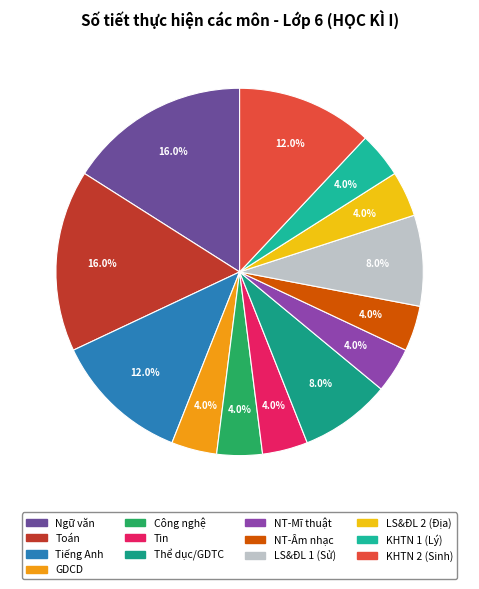

To the nearest percent, what is the combined percentage of Thể dục/GDTC and Tiếng Anh?

20%